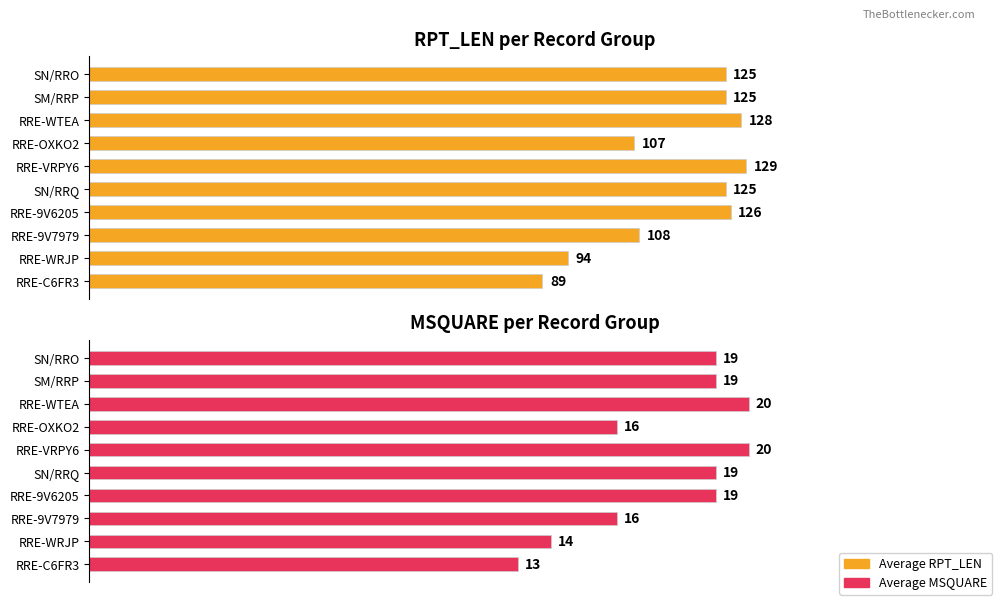

How many bars are there in total?

20